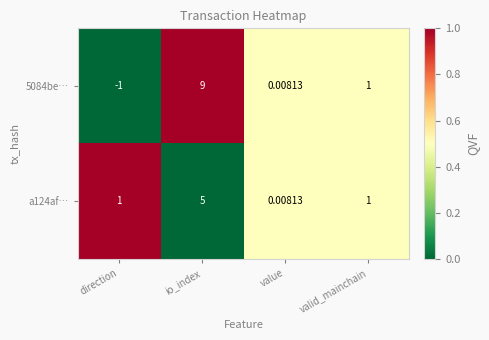

Where is 5084be… nearest to the value 4?

valid_mainchain